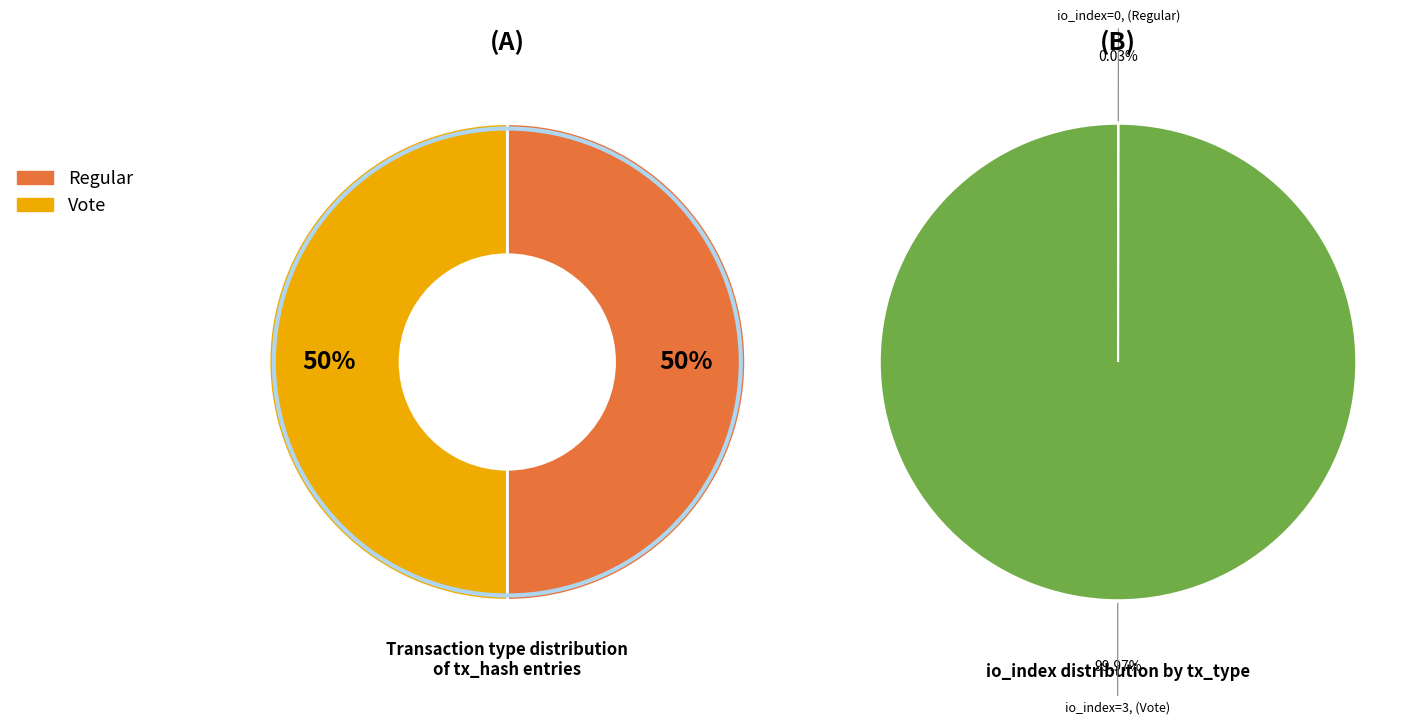

Rank the categories by value from highest to lowest.

Vote (io_index=3), Regular (io_index=0)